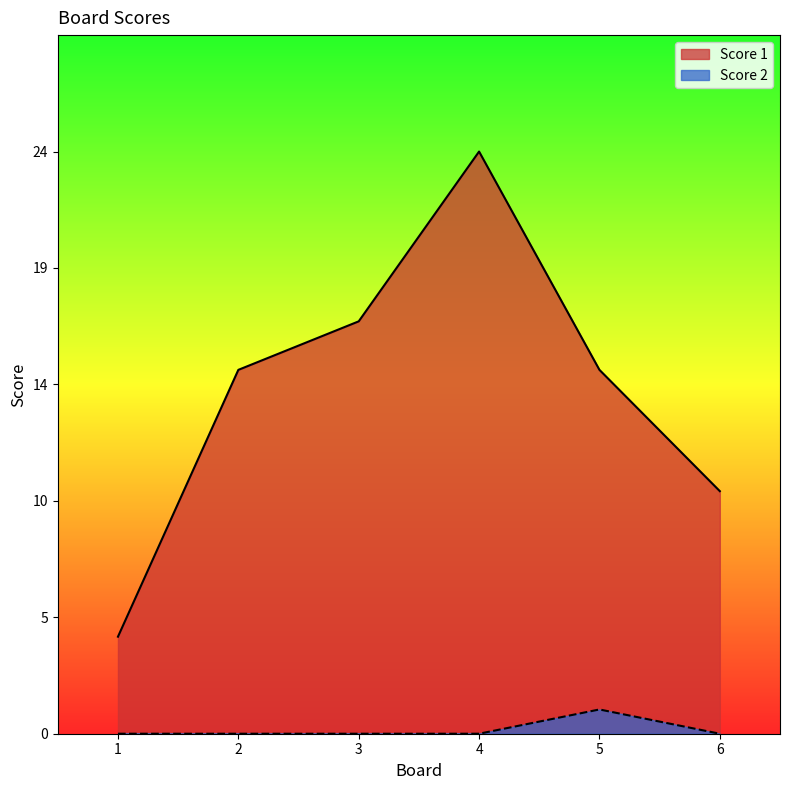

At which category is the sum across all series the highest?

4